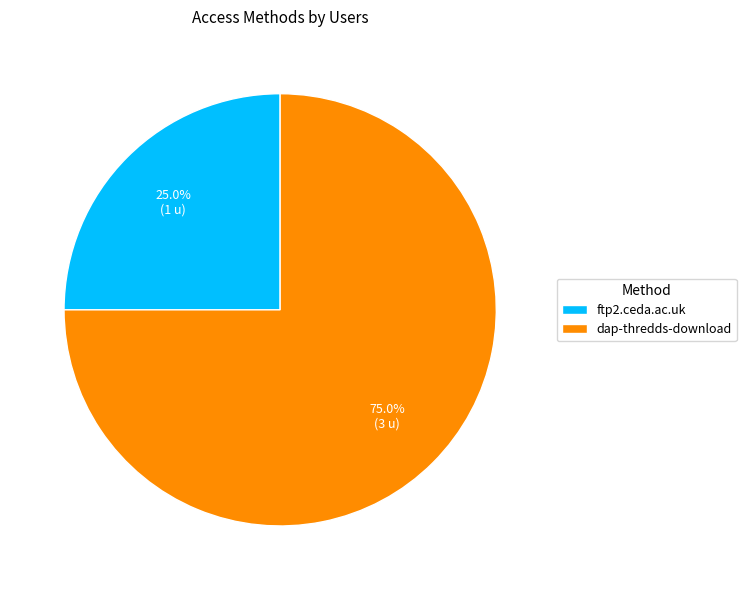

Which slice is the largest?

dap-thredds-download